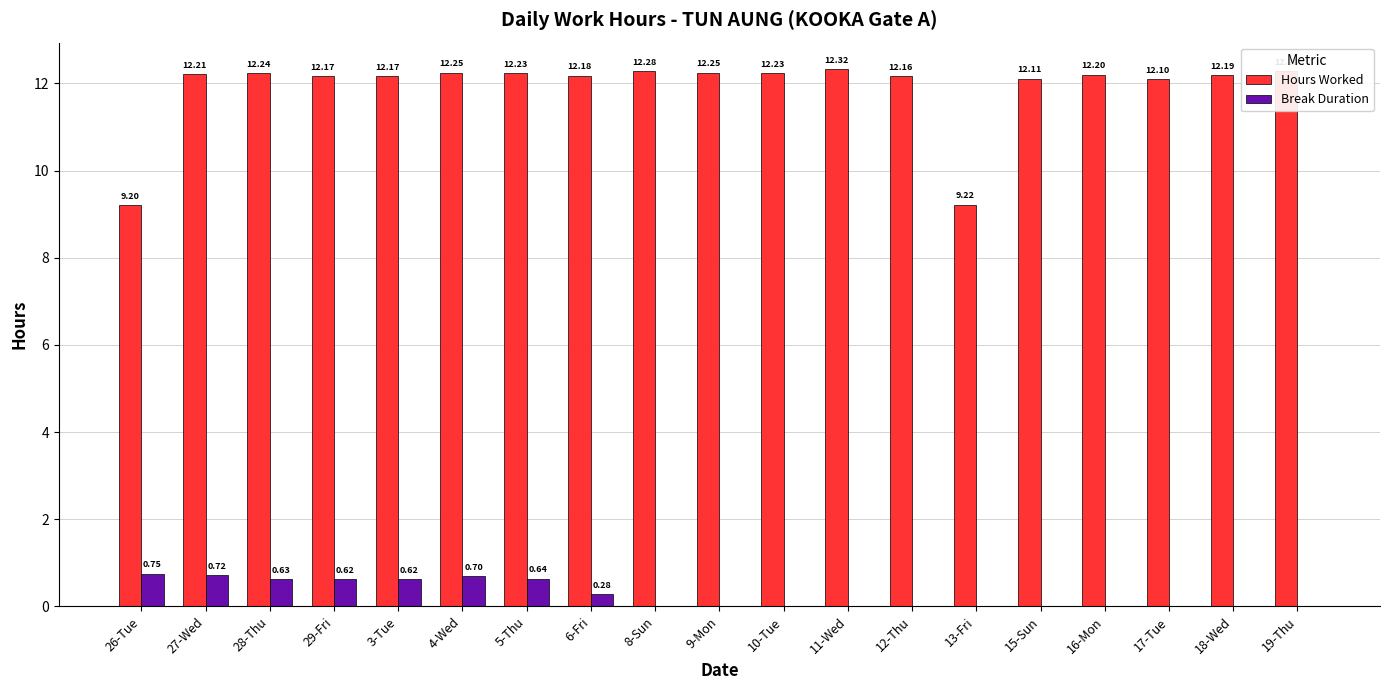

What is the sum of all Break Duration values?

5.0